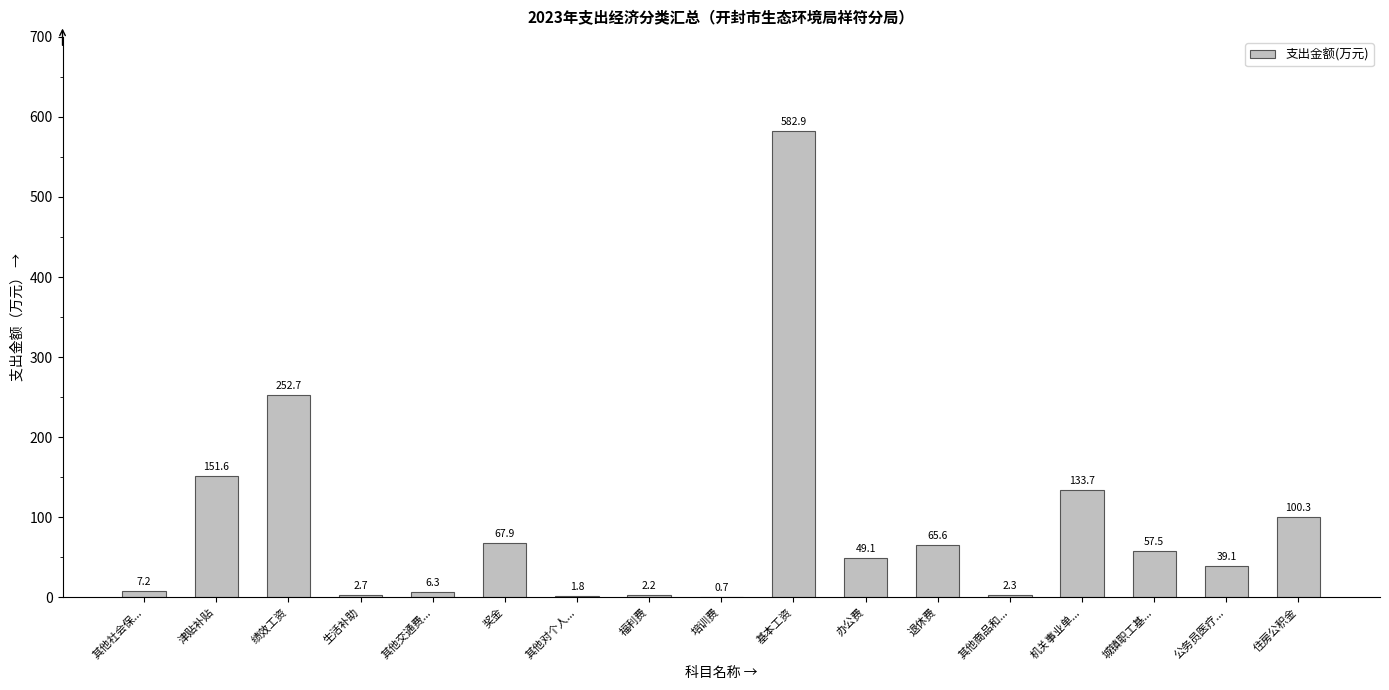

The value at 办公费 is 25.4. True or false?

False